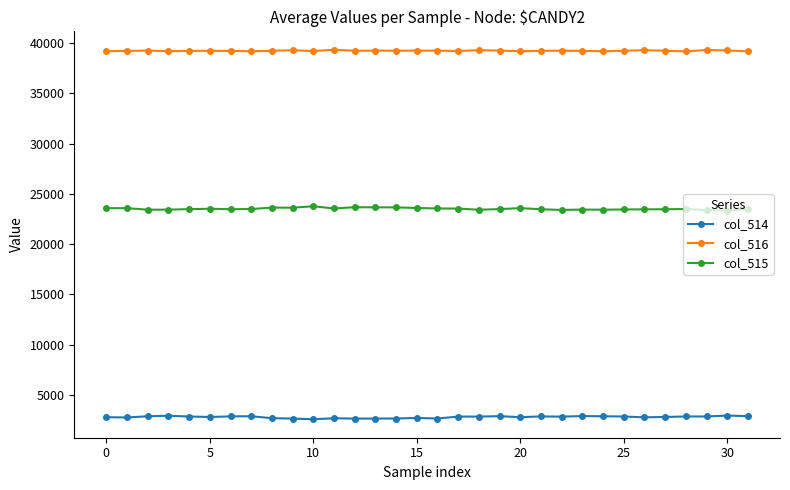

True or false: col_516 and col_515 cross at least once.

False